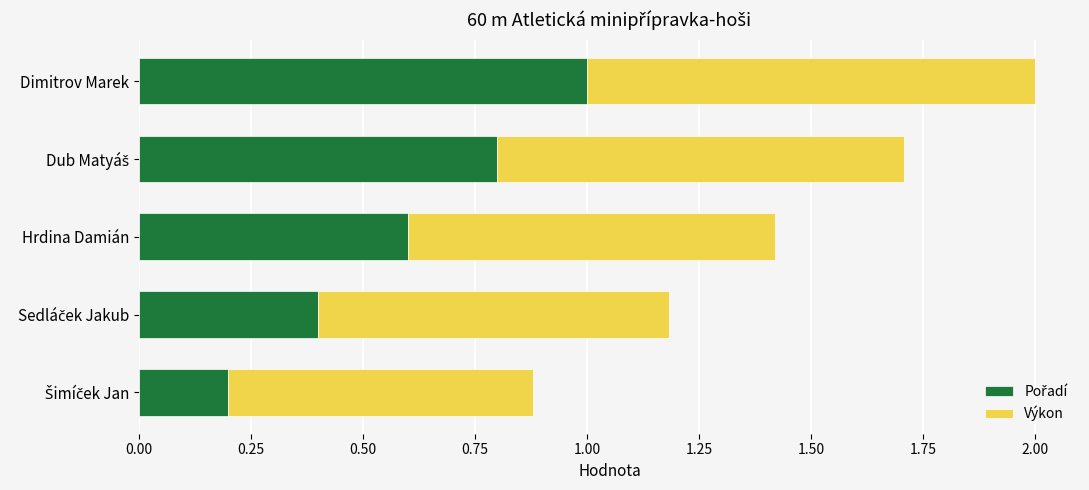

At which category is the sum across all series the highest?

Dimitrov Marek